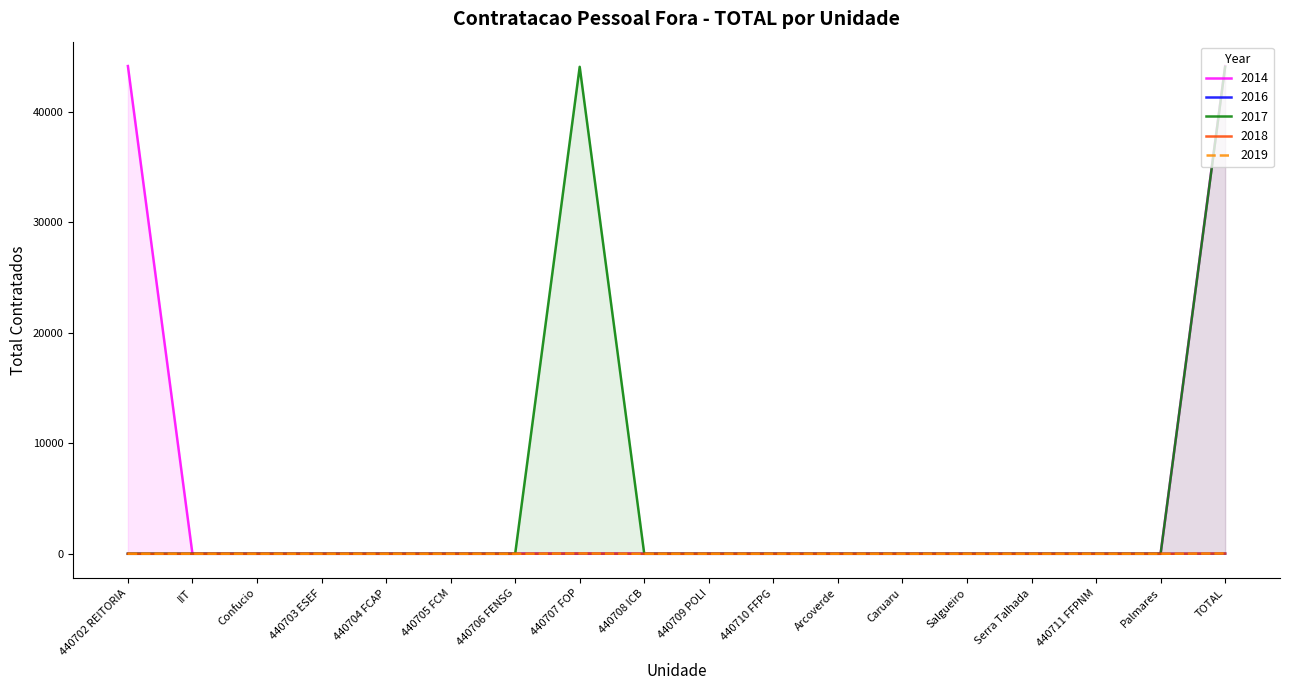

True or false: 2014 has more than 1 interior local peaks.

False